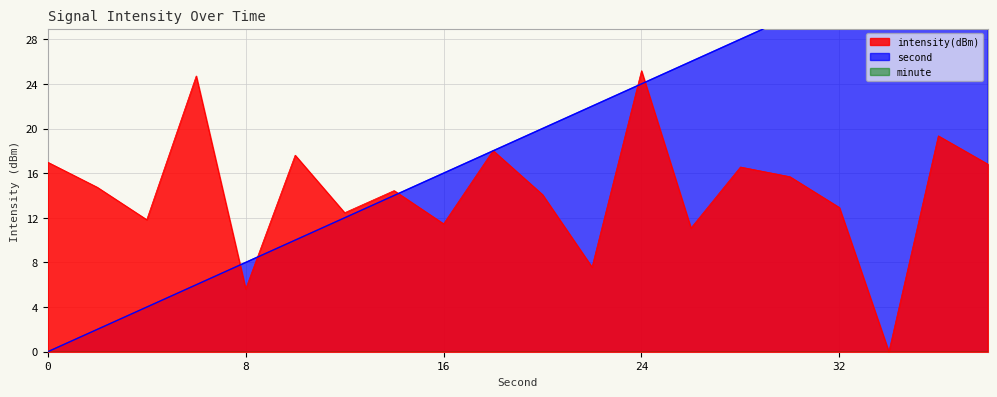

Rank the series by their maximum value, from highest to lowest.

second, intensity(dBm)